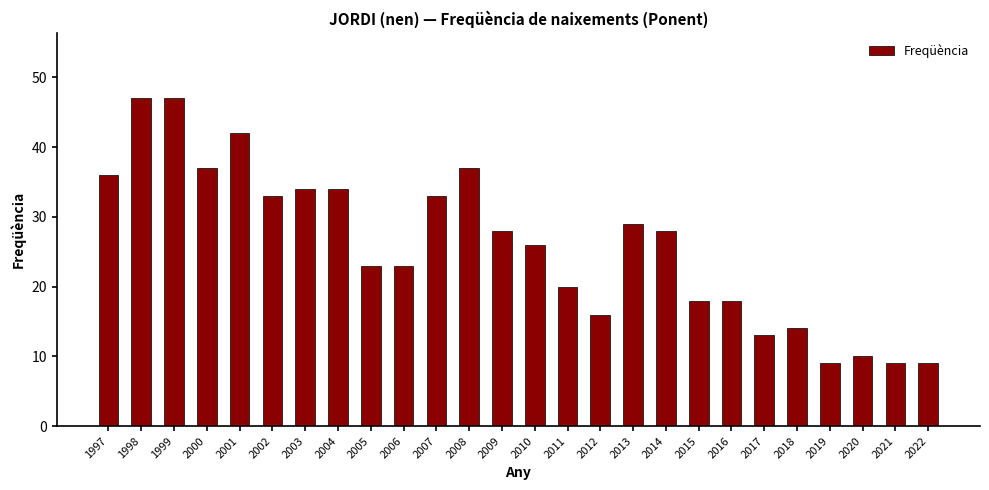

How many data points does each series have?

26